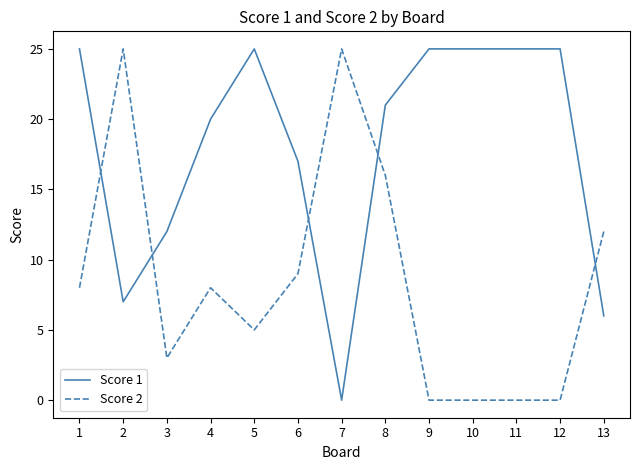

How many lines are shown in the chart?

2